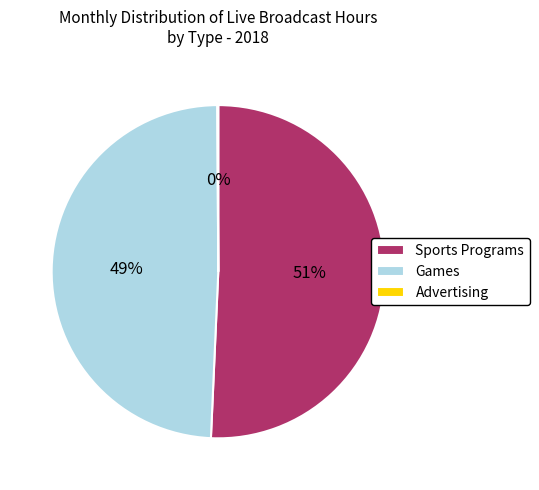

Which category has the biggest portion of the pie?

Sports Programs